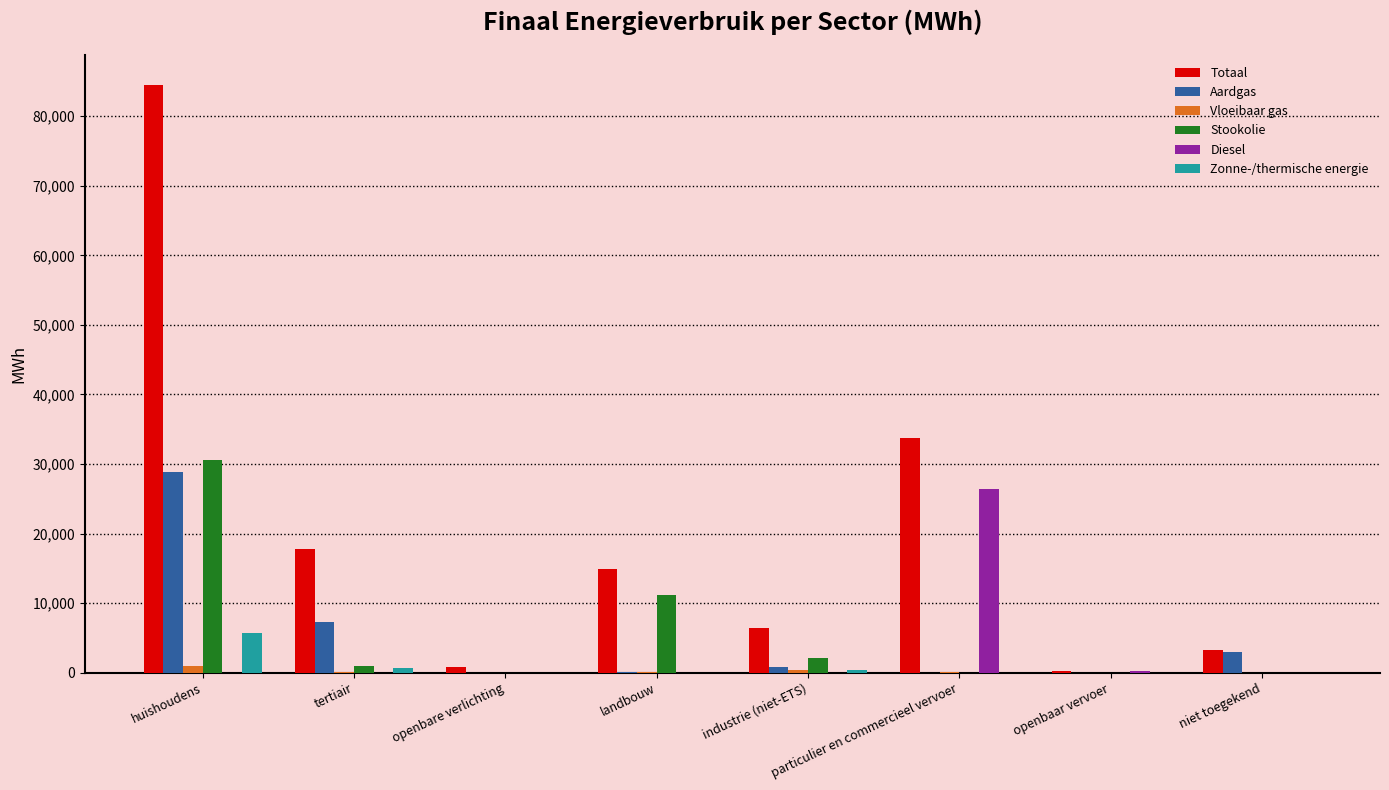

The Totaal series shows 10161.4 at tertiair. True or false?

False